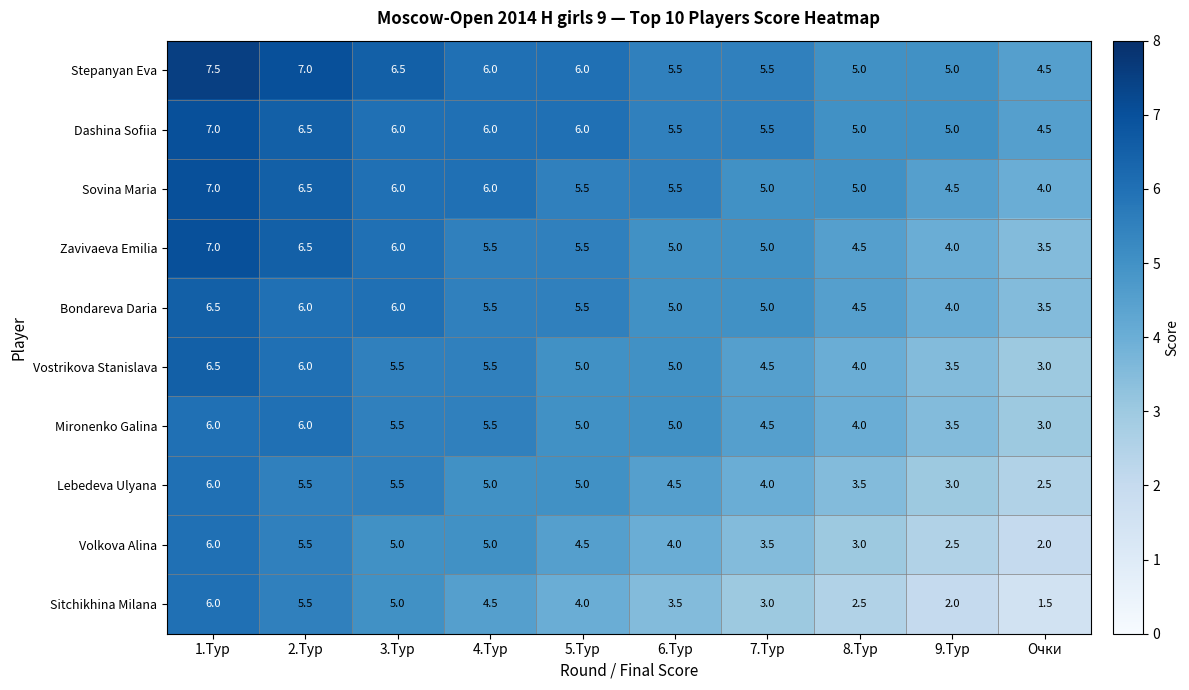

Count the number of categories in the chart.

10